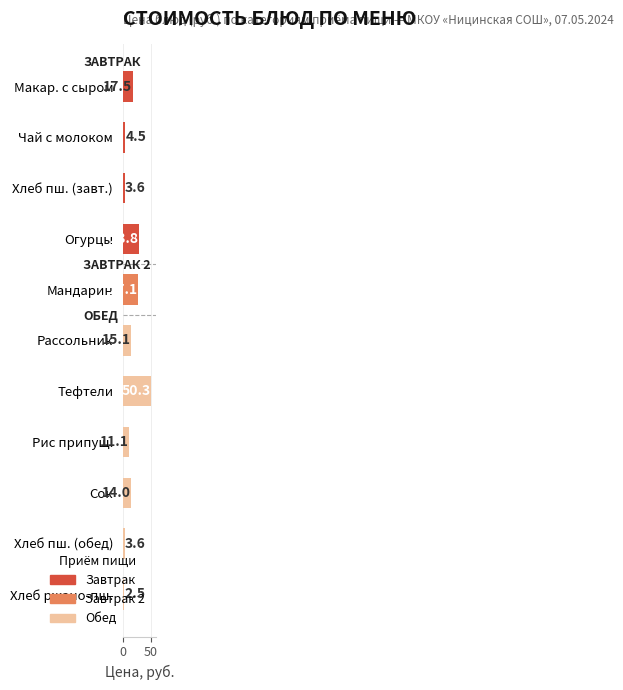

What is the label of the 8th bar from the top?

Рис припущ.